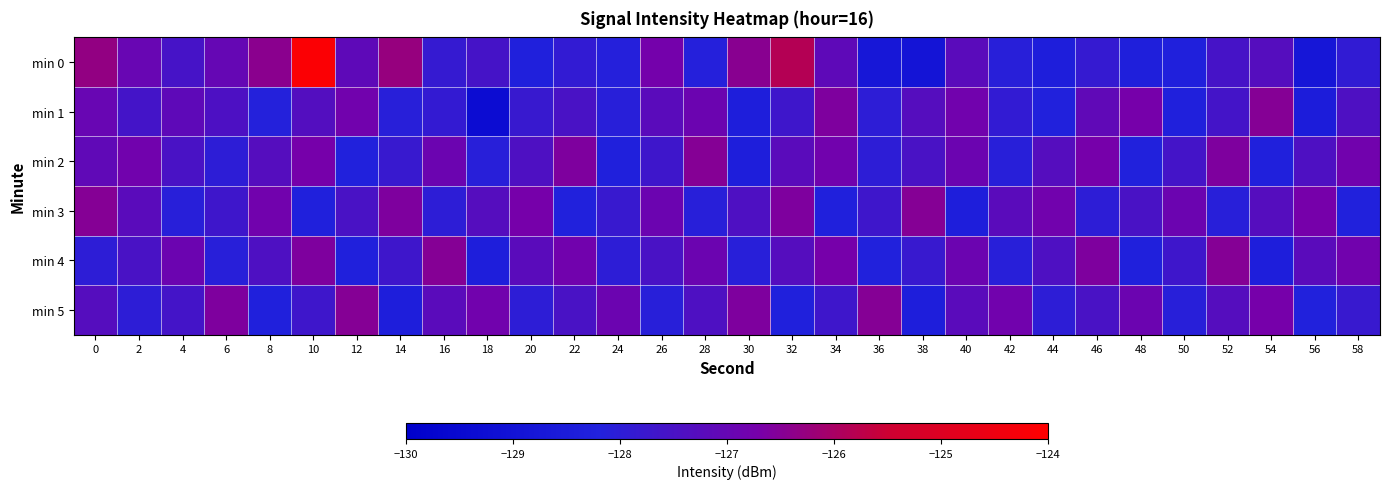

Reading left to right, transcribe all the data shown in this chart.

min 0: 0=-126.3	2=-127.0	4=-127.5	6=-127.0	8=-126.4	10=-124.1	12=-127.1	14=-126.3	16=-127.9	18=-127.6	20=-128.2	22=-127.9	24=-128.1	26=-126.8	28=-128.1	30=-126.4	32=-125.8	34=-127.1	36=-128.8	38=-128.9	40=-127.2	42=-128.1	44=-128.4	46=-127.9	48=-128.3	50=-128.2	52=-127.5	54=-127.3	56=-128.8	58=-127.9
min 1: 0=-127.0	2=-127.6	4=-127.1	6=-127.4	8=-128.2	10=-127.3	12=-126.8	14=-128.1	16=-127.9	18=-129.4	20=-127.8	22=-127.5	24=-128.1	26=-127.2	28=-126.9	30=-128.4	32=-127.7	34=-126.6	36=-128.0	38=-127.3	40=-126.8	42=-127.9	44=-128.2	46=-127.1	48=-126.7	50=-128.3	52=-127.6	54=-126.5	56=-128.5	58=-127.4
min 2: 0=-127.1	2=-126.8	4=-127.5	6=-128.0	8=-127.3	10=-126.7	12=-128.2	14=-127.8	16=-126.9	18=-128.1	20=-127.4	22=-126.6	24=-128.3	26=-127.7	28=-126.5	30=-128.4	32=-127.2	34=-126.8	36=-128.0	38=-127.5	40=-126.9	42=-128.1	44=-127.3	46=-126.7	48=-128.2	50=-127.6	52=-126.6	54=-128.3	56=-127.4	58=-126.8
min 3: 0=-126.5	2=-127.2	4=-128.1	6=-127.7	8=-126.8	10=-128.3	12=-127.5	14=-126.6	16=-128.0	18=-127.3	20=-126.7	22=-128.2	24=-127.8	26=-126.9	28=-128.1	30=-127.4	32=-126.6	34=-128.3	36=-127.7	38=-126.5	40=-128.4	42=-127.2	44=-126.8	46=-128.0	48=-127.5	50=-126.9	52=-128.1	54=-127.3	56=-126.7	58=-128.2
min 4: 0=-128.0	2=-127.5	4=-126.9	6=-128.1	8=-127.4	10=-126.6	12=-128.3	14=-127.7	16=-126.5	18=-128.4	20=-127.2	22=-126.8	24=-128.0	26=-127.5	28=-126.9	30=-128.1	32=-127.3	34=-126.7	36=-128.2	38=-127.8	40=-126.9	42=-128.1	44=-127.4	46=-126.6	48=-128.3	50=-127.7	52=-126.5	54=-128.4	56=-127.2	58=-126.8
min 5: 0=-127.3	2=-128.0	4=-127.6	6=-126.6	8=-128.3	10=-127.7	12=-126.5	14=-128.4	16=-127.2	18=-126.8	20=-128.0	22=-127.5	24=-126.9	26=-128.1	28=-127.4	30=-126.6	32=-128.3	34=-127.7	36=-126.5	38=-128.4	40=-127.2	42=-126.8	44=-128.0	46=-127.5	48=-126.9	50=-128.1	52=-127.3	54=-126.7	56=-128.2	58=-127.8